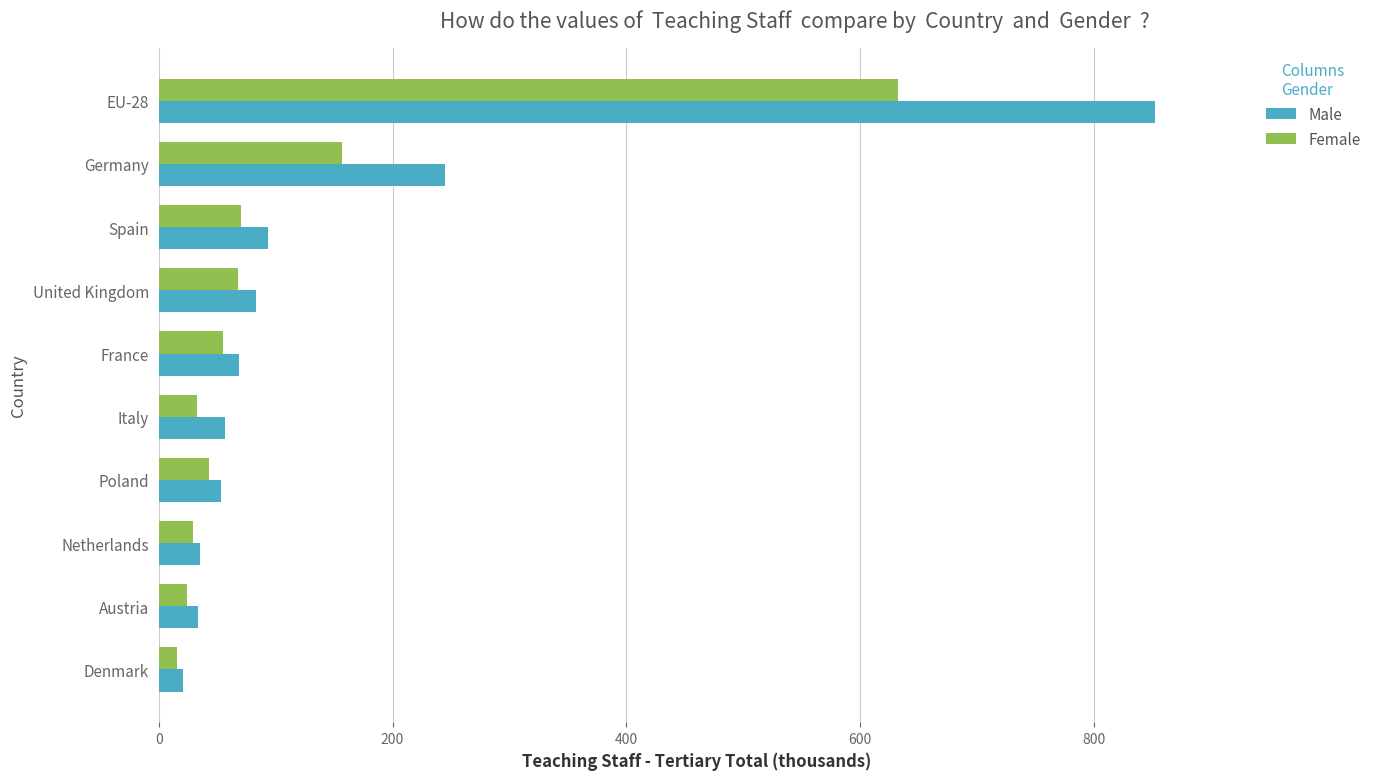

Is it true that Male equals 38.6 at Spain?

False